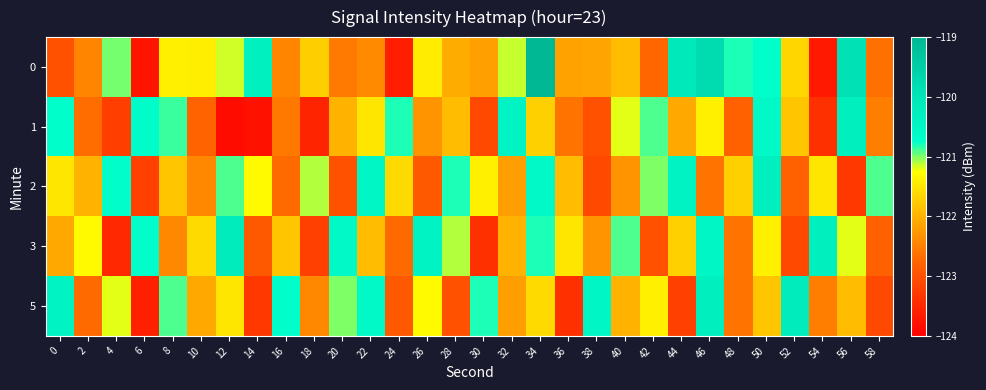

Count the number of data series in this chart.

5